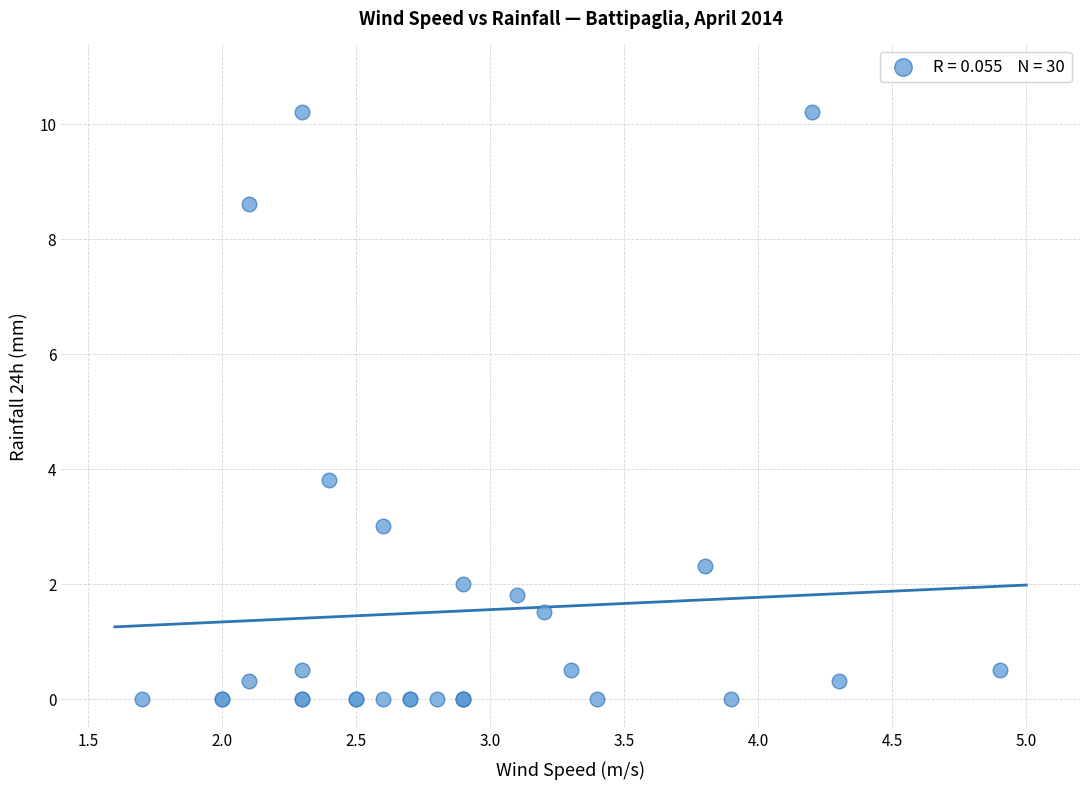

What Y value in the scatter plot is closest to 5?

3.8